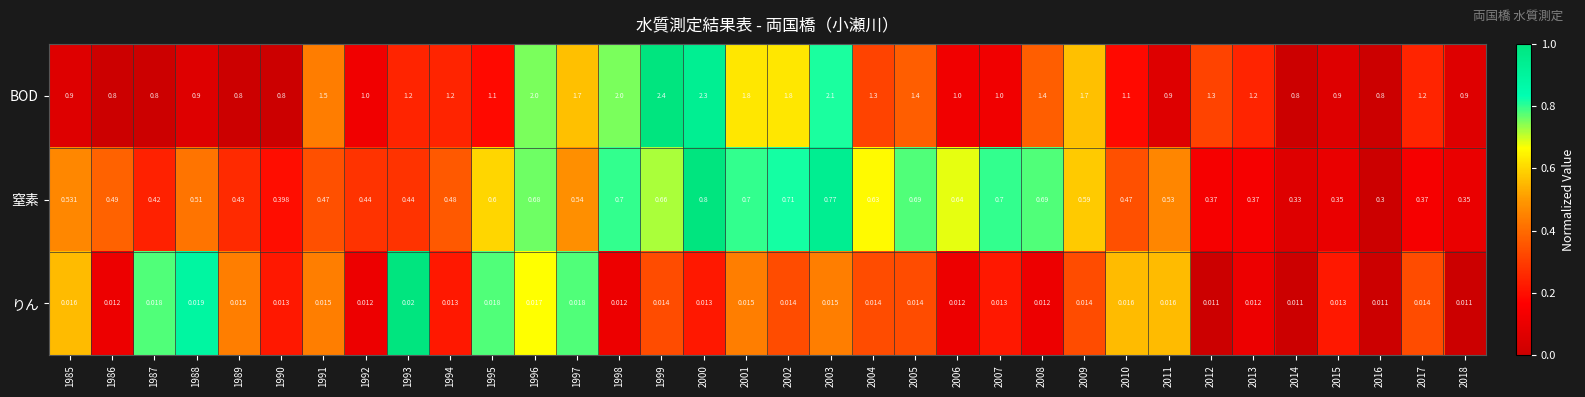

How many categories are shown in the chart?

34